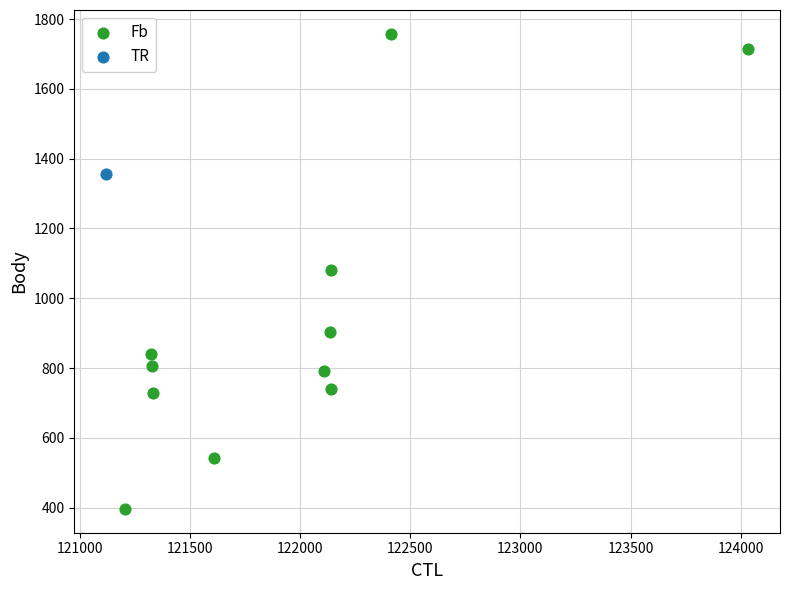

What are all the series names shown in the legend?

Fb, TR